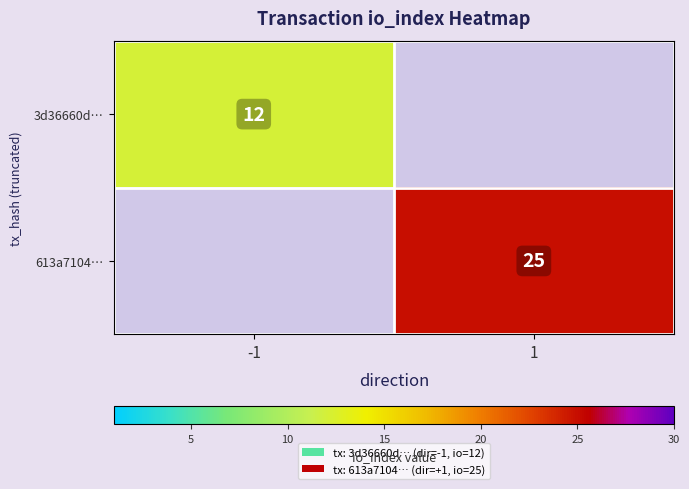

The value of 3d36660d… at -1 is 12. True or false?

True